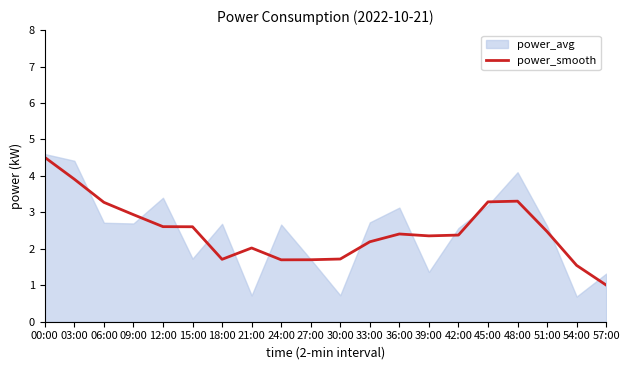

The value of power_smooth at 51:00 is 2.5. True or false?

True